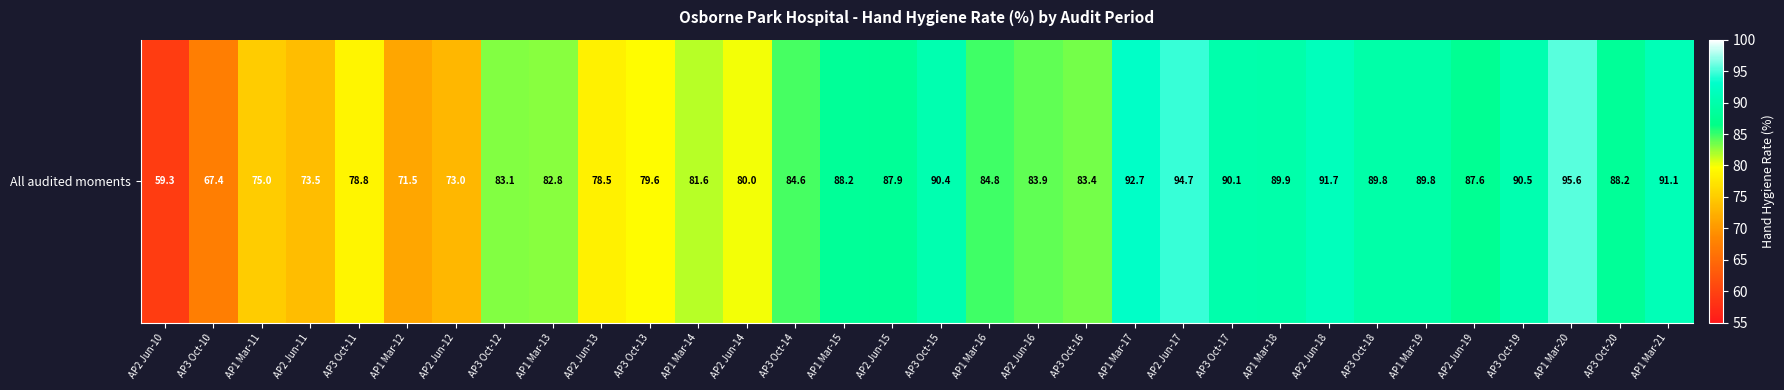

True or false: the data shows 88.2 at AP1 Mar-15.

True